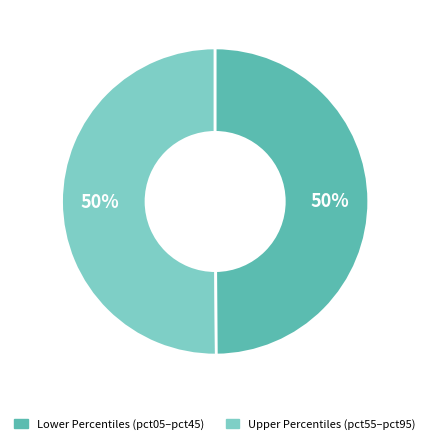

To the nearest percent, what is the average slice percentage?

50%